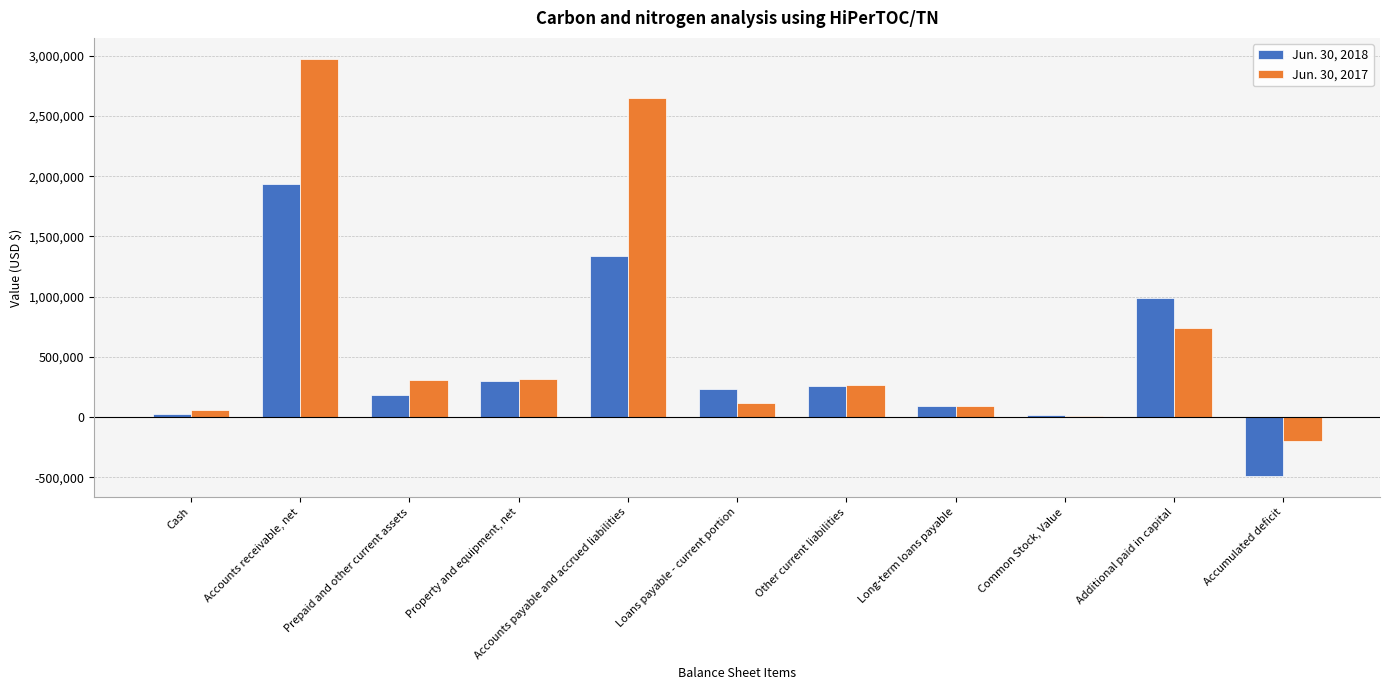

Is it true that Jun. 30, 2018 equals 233704 at Loans payable - current portion?

True